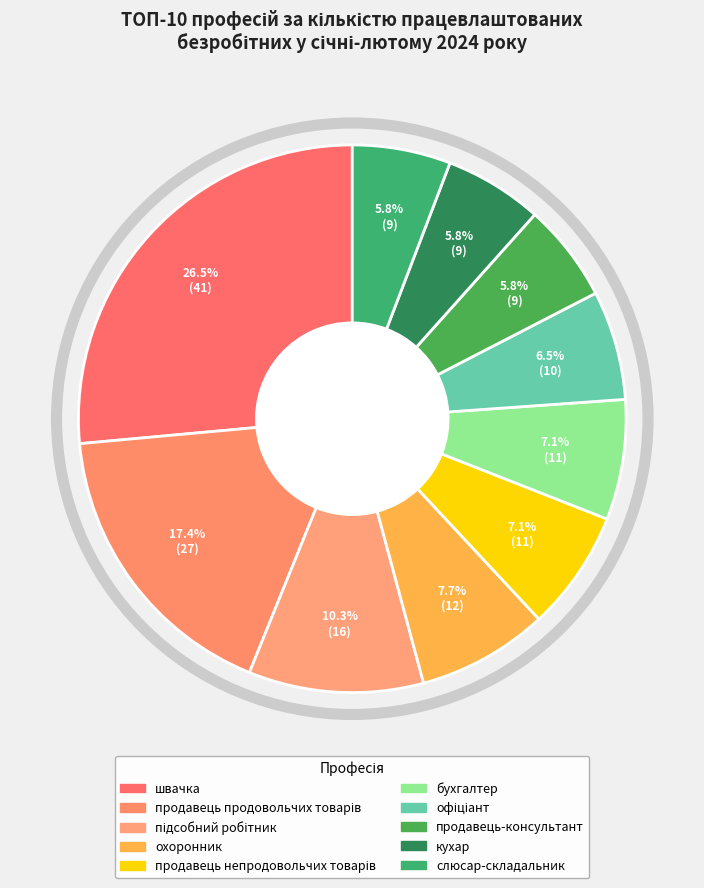

Count the number of slices in the pie.

10